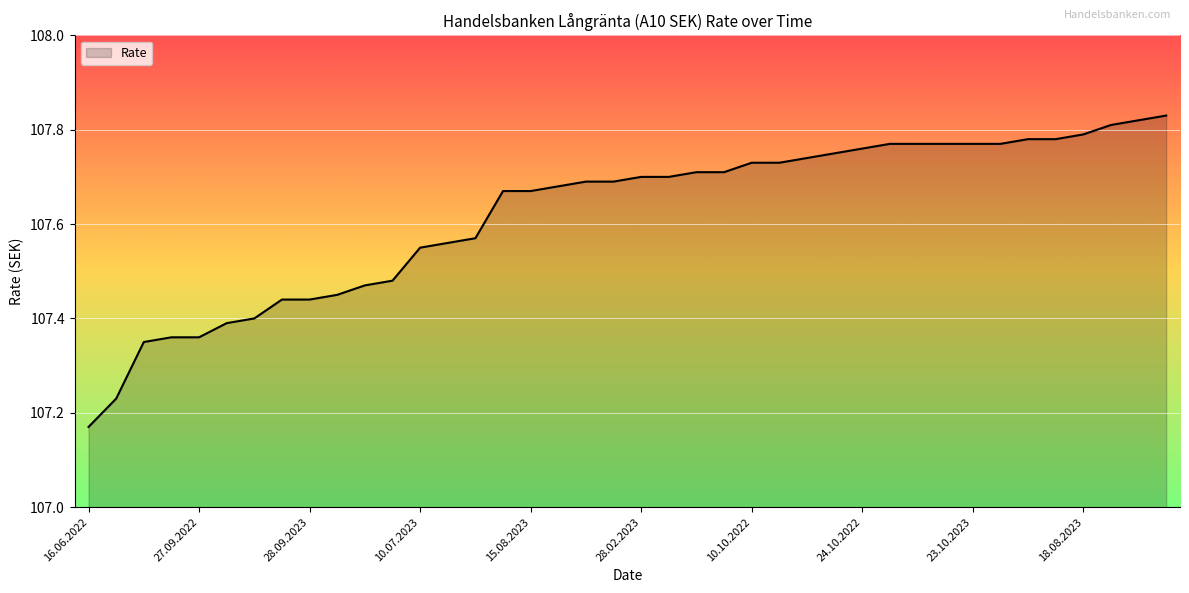

What is the difference between the maximum and minimum values?

0.7